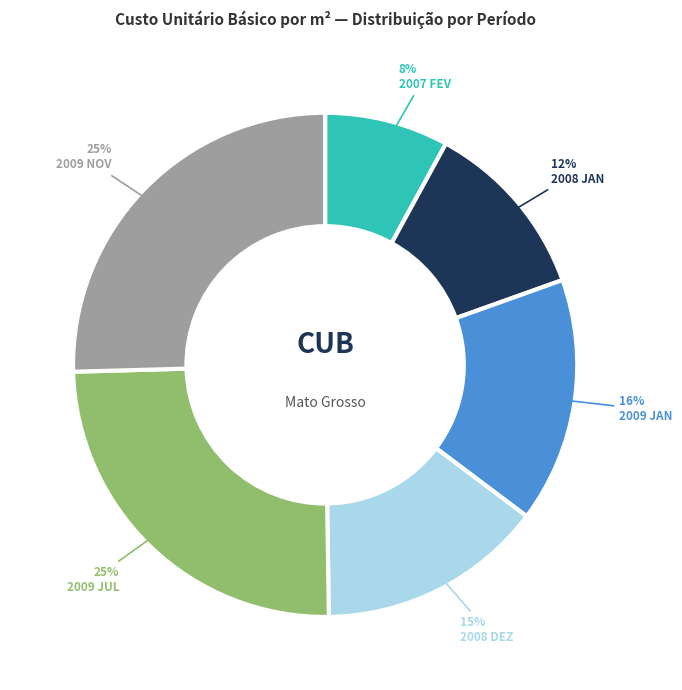

Is there a majority slice in this chart?

No